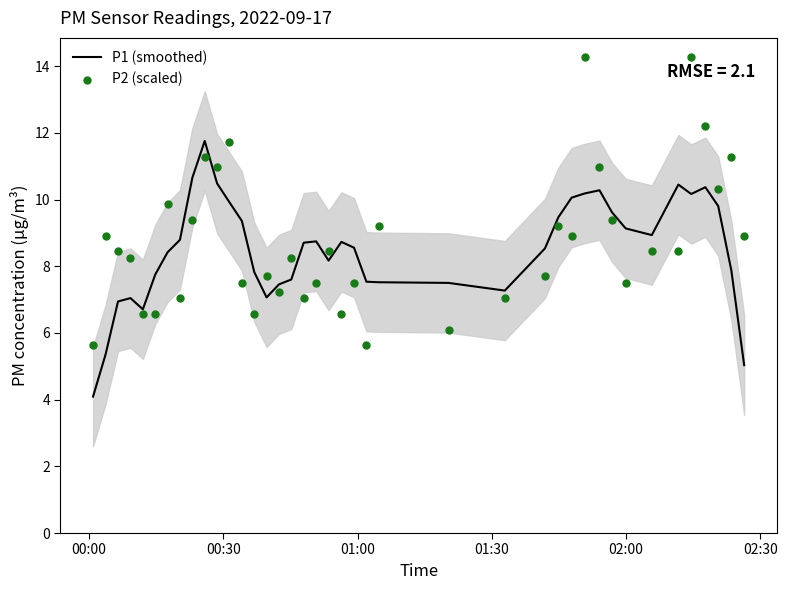

Which series has the largest total across all categories?

P2 (scaled)